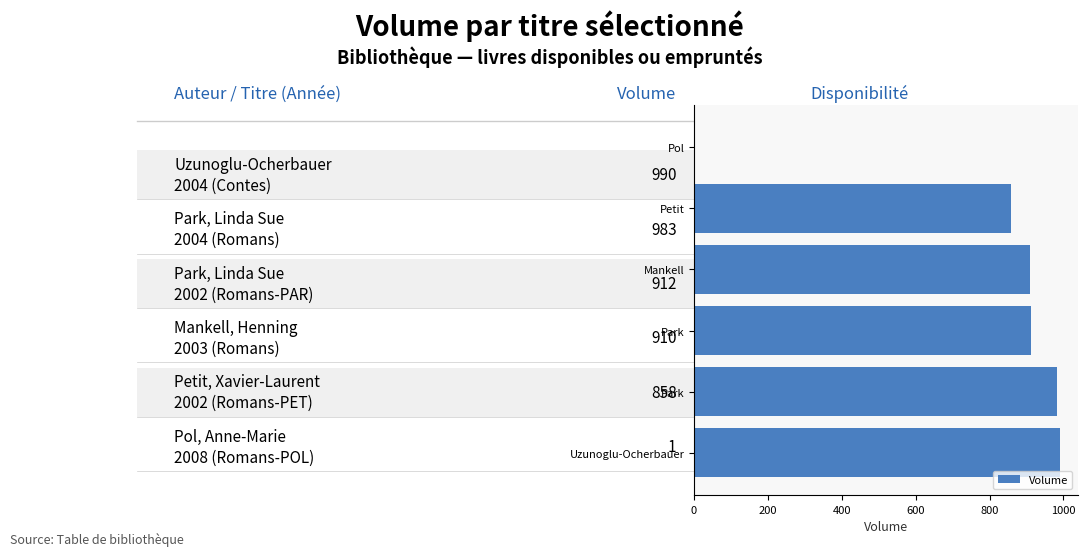

How many series are shown in this chart?

1